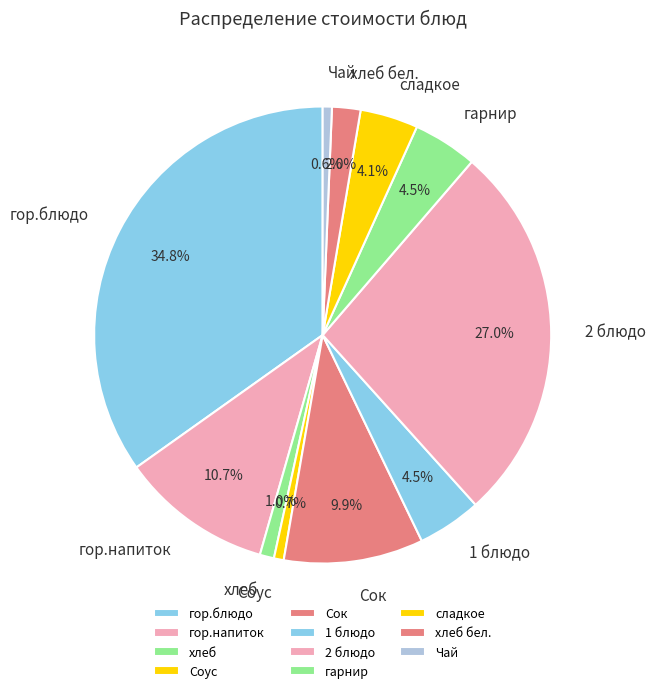

How much of the chart is everything except хлеб бел.?

98.0%